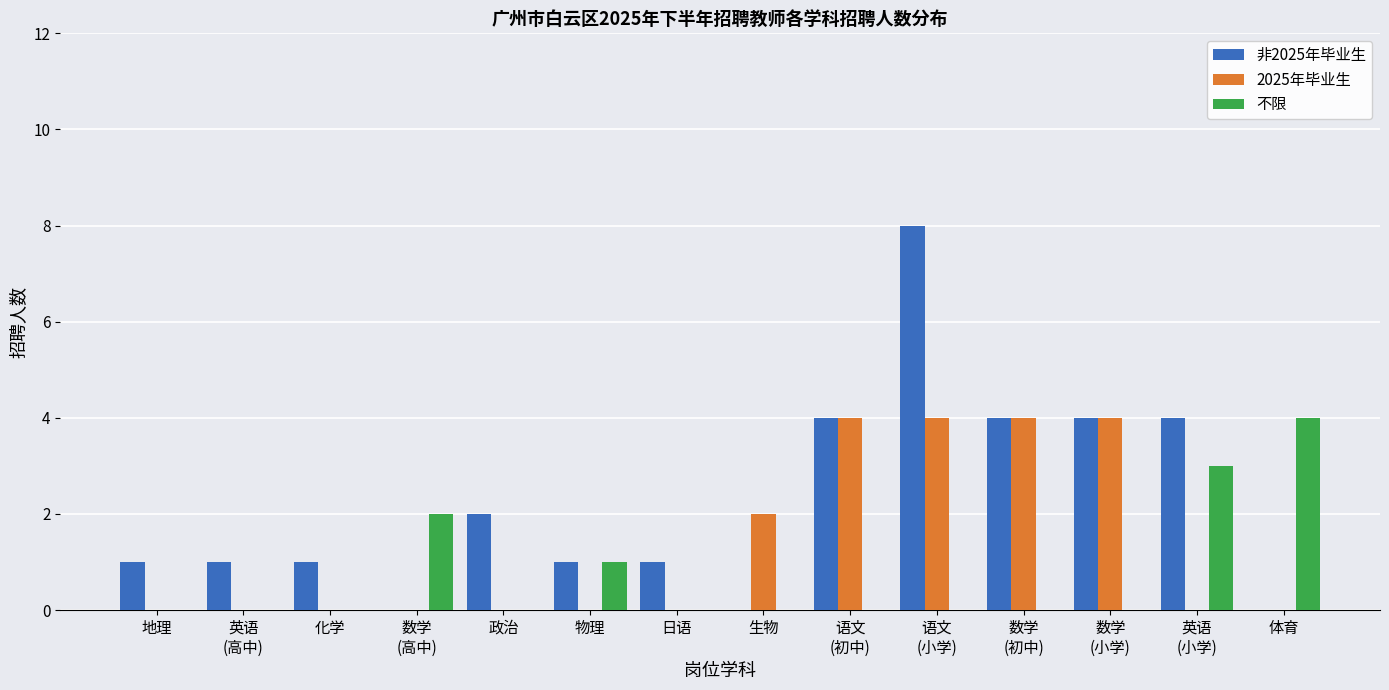

How many 2025年毕业生 values are between 0 and 4?

14